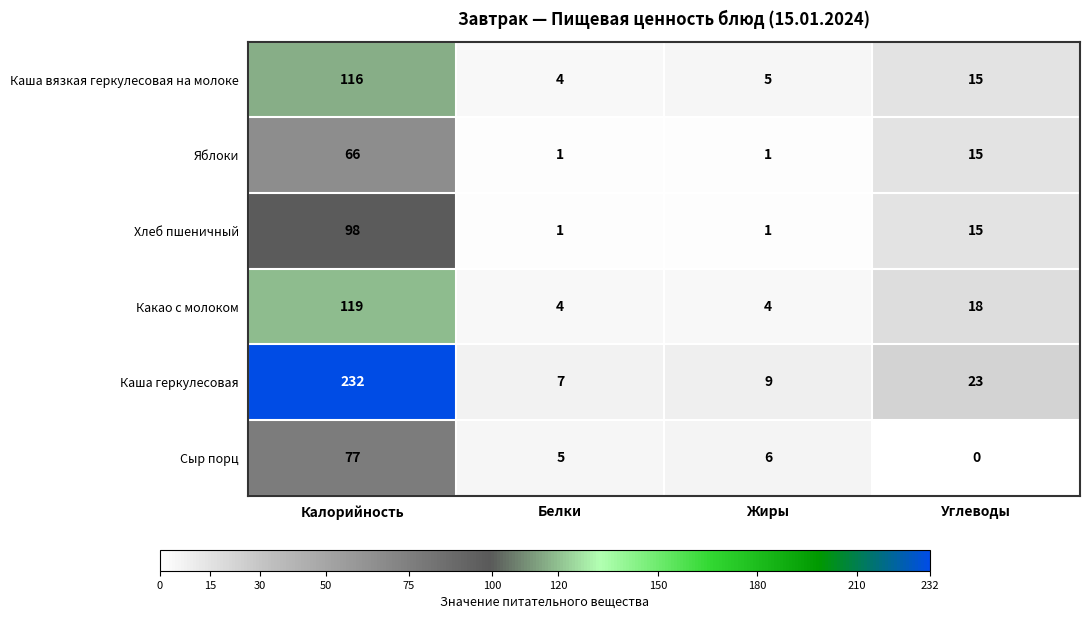

At which label is Каша геркулесовая closest to 119?

Углеводы